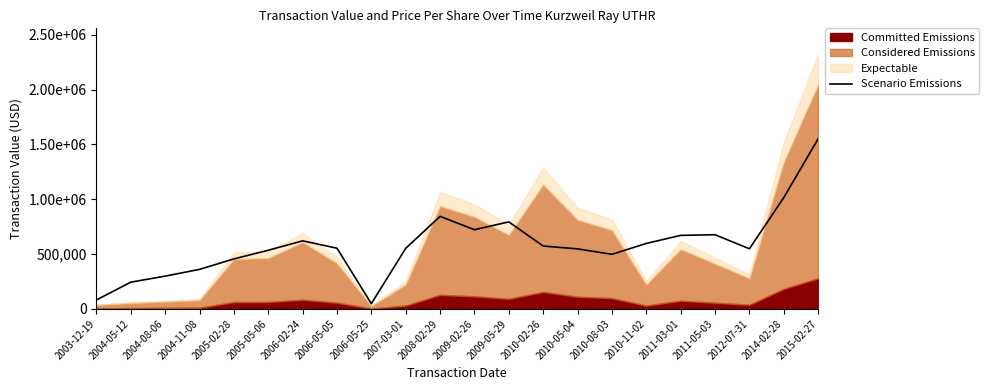

Which category has the highest value across all series?

2015-02-27